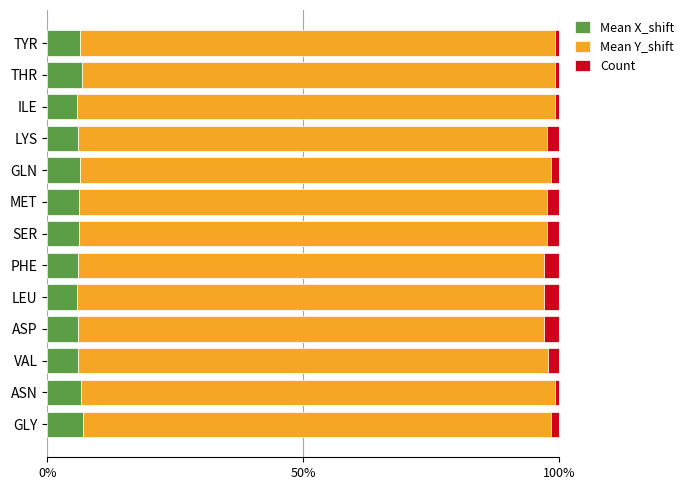

What is the total value across all series at SER?

100.0